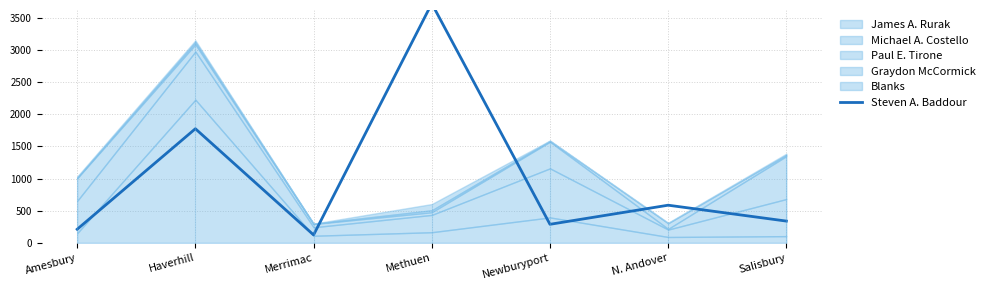

Count the number of values greater than 338.

3